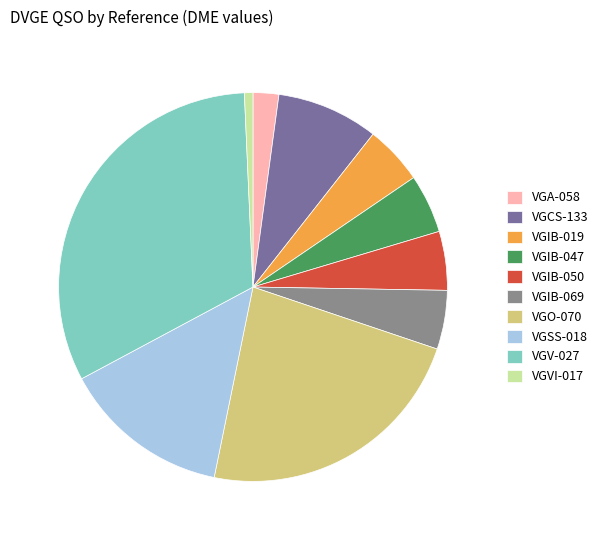

To the nearest percent, what is the average slice percentage?

10%